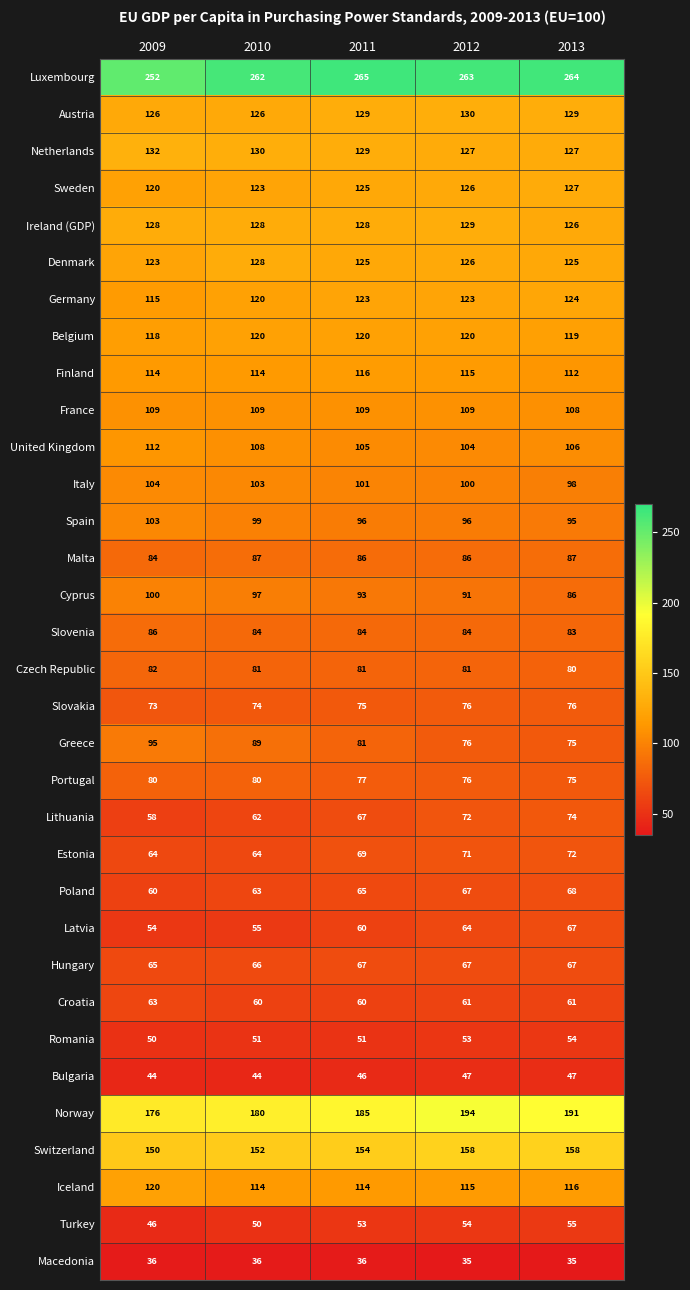

How many United Kingdom values are between 105 and 108?

3